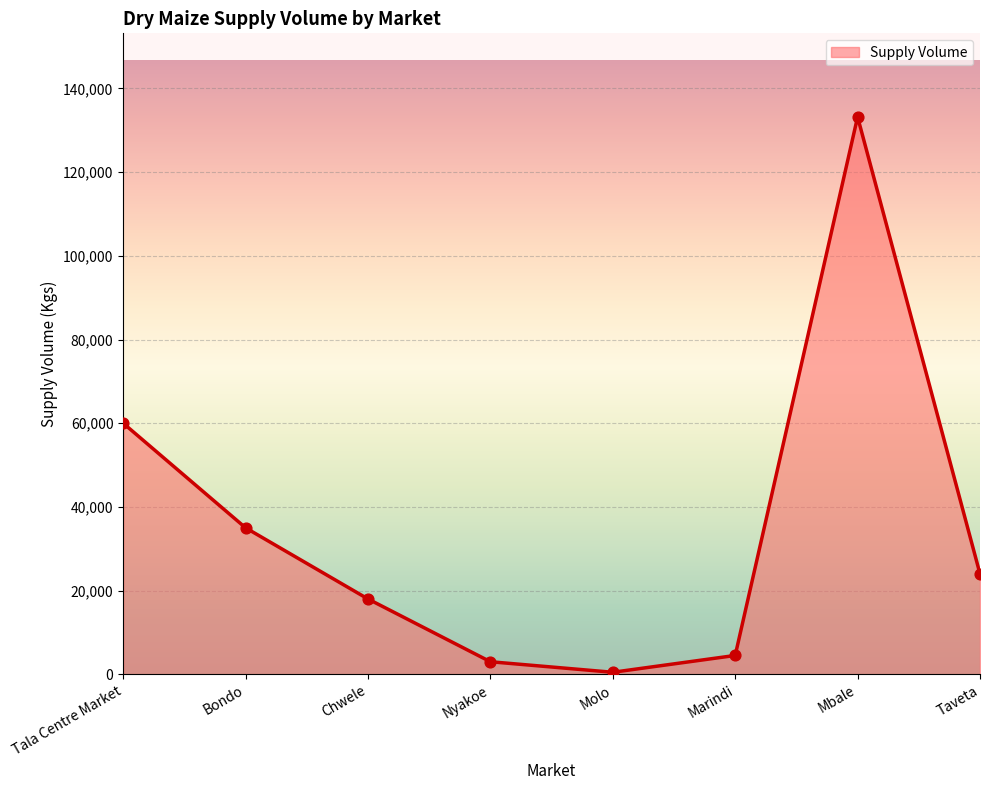

What is the ratio of the value at Mbale to the value at Marindi?

29.6